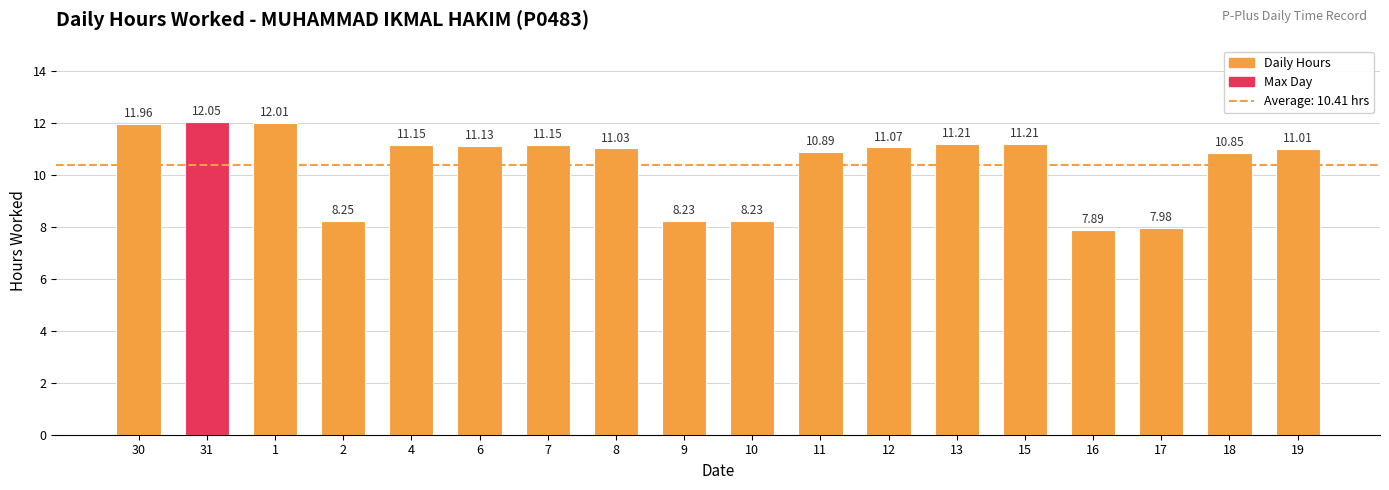

What is the difference between the second highest and second lowest values?

4.0